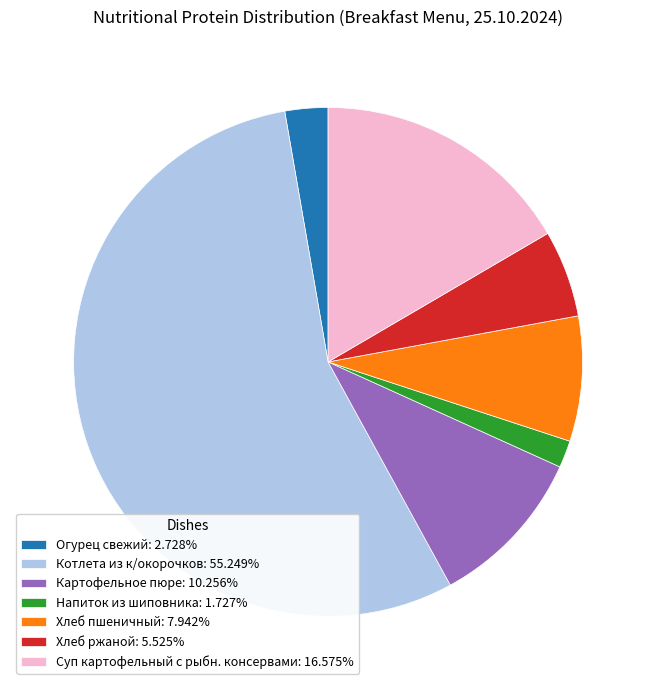

Rank the categories by value from lowest to highest.

Напиток из шиповника, Огурец свежий, Хлеб ржаной, Хлеб пшеничный, Картофельное пюре, Суп картофельный с рыбн. консервами, Котлета из к/окорочков